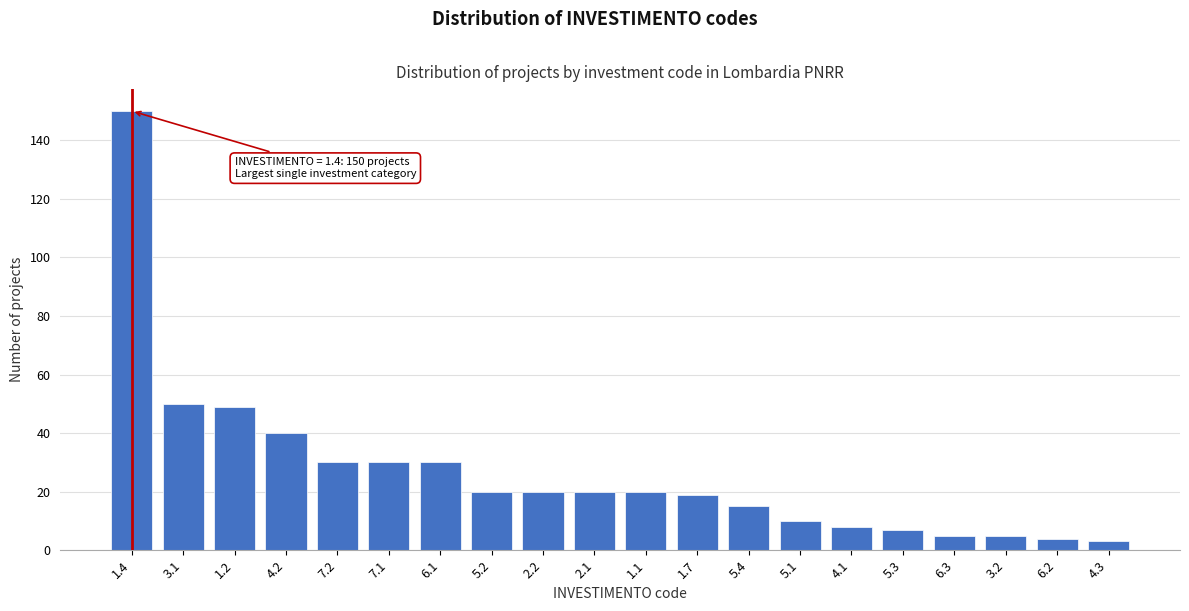

Reading left to right, list all the values displayed in this chart.

150	50	49	40	30	30	30	20	20	20	20	19	15	10	8	7	5	5	4	3